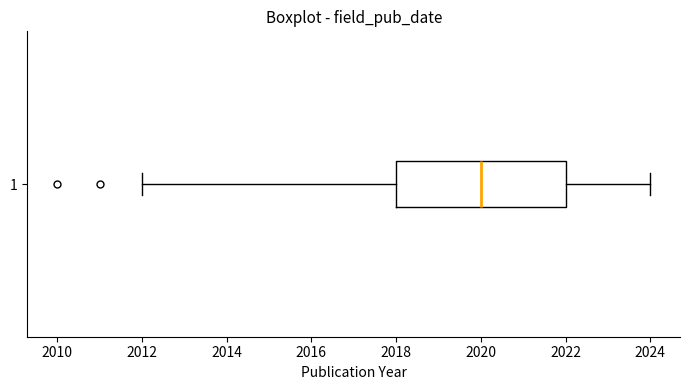

Where does the median line of the box at y = 1 sit on the x-axis? The values are not printed on the chart, so give them approximately, as read against the axis.

2020